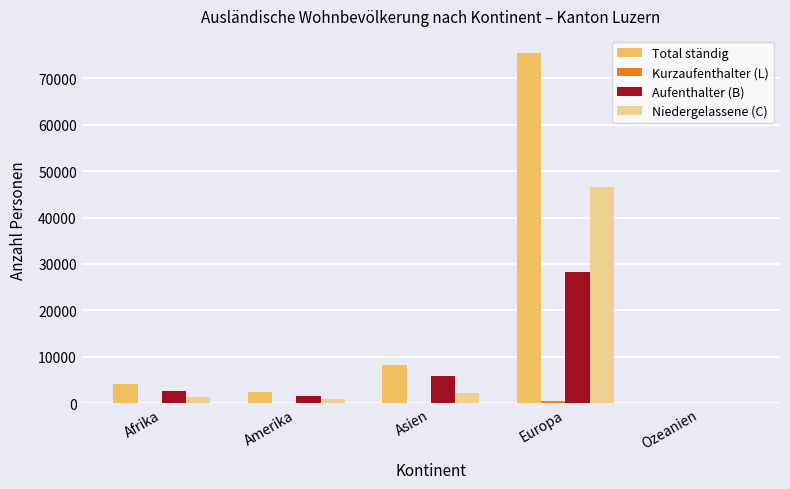

Count the number of categories in the chart.

5